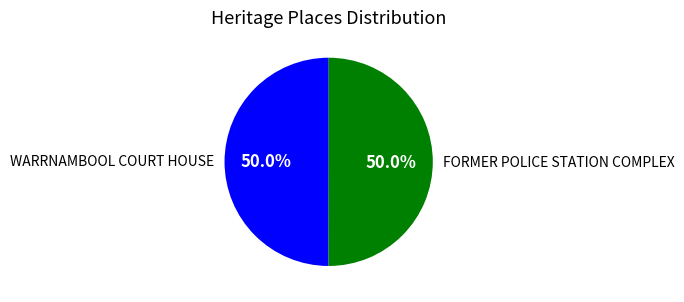

What is the ratio of the value at WARRNAMBOOL COURT HOUSE to the value at FORMER POLICE STATION COMPLEX?

1.0